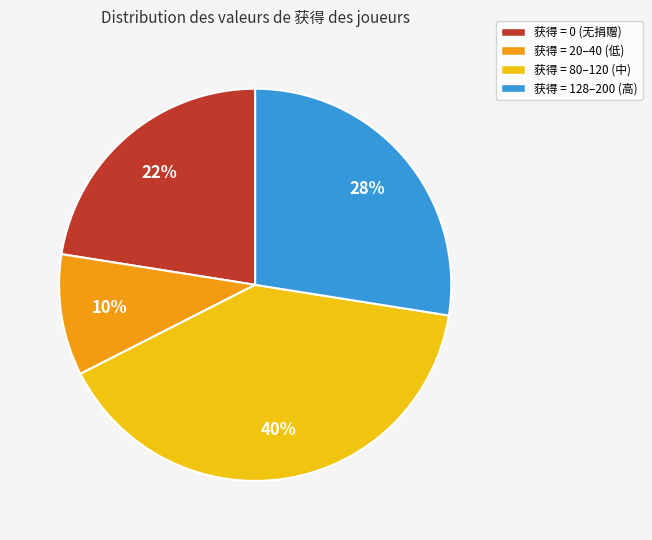

To the nearest percent, what is the average slice percentage?

25%